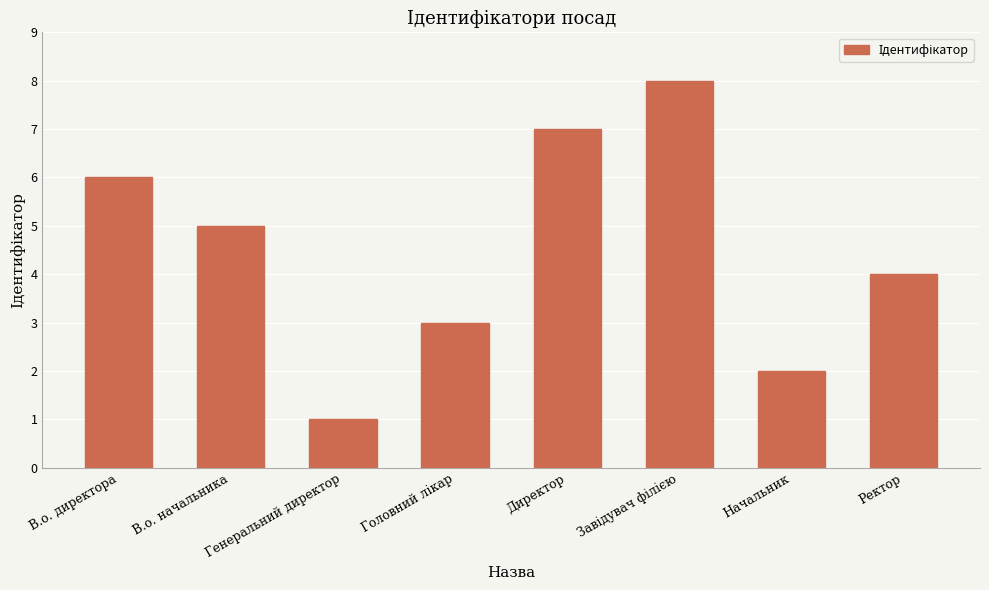

Which label corresponds to the smallest value in the chart?

Генеральний директор